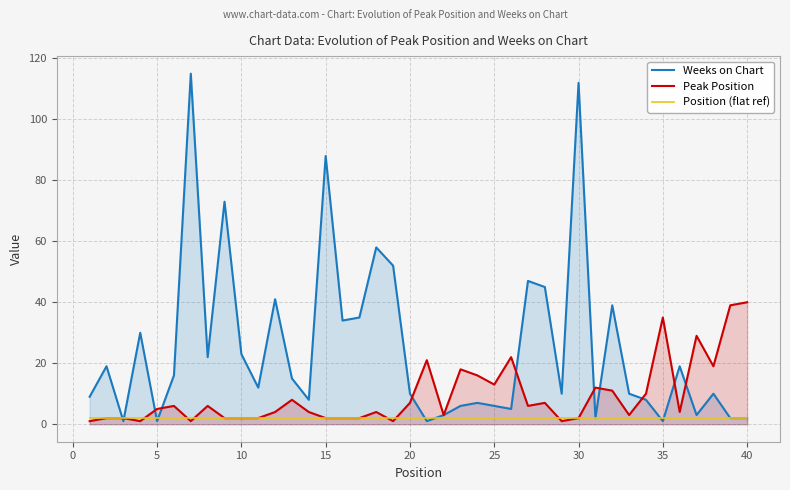

Which series has the largest total across all categories?

Weeks on Chart